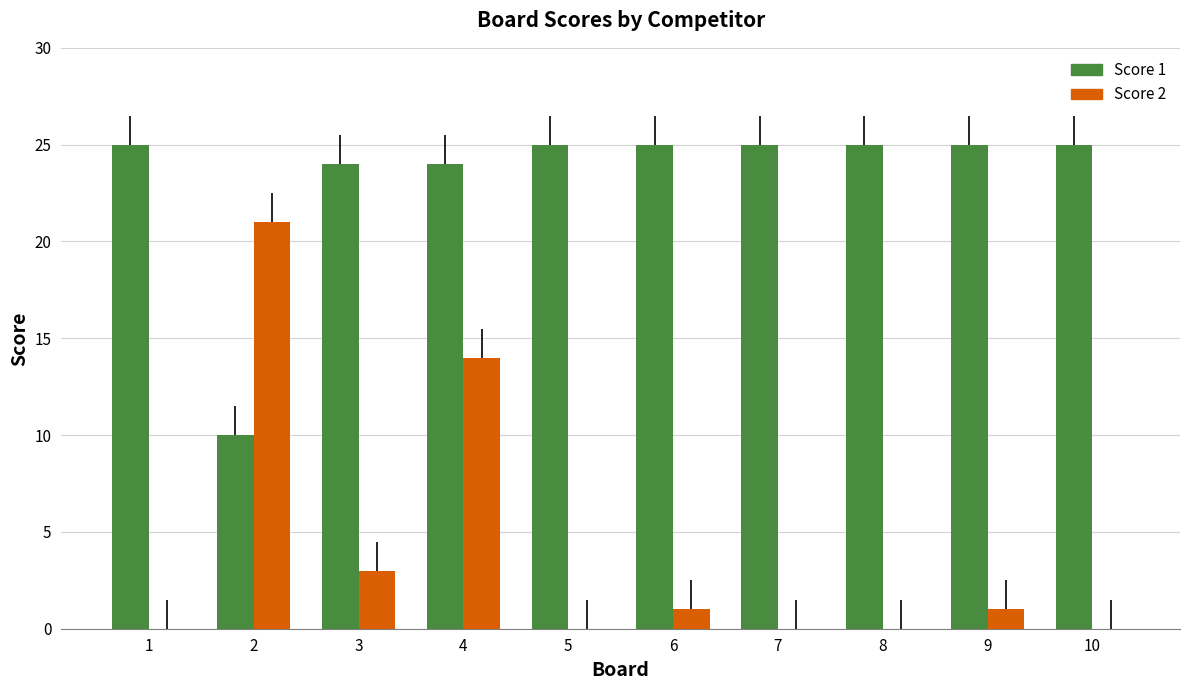

The value of Score 1 at 8 is 17. True or false?

False